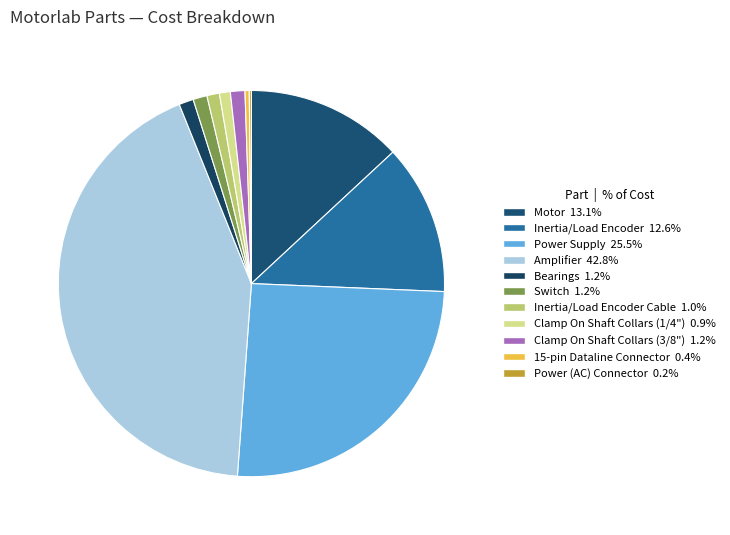

Does any single category account for the majority?

No